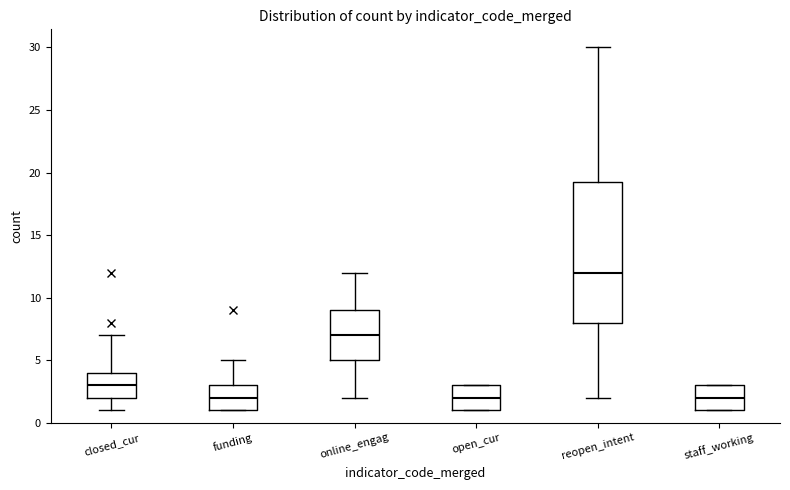

Reading left to right, read every box against the y-axis: the position of its median line, the range the box covers, and the ends of its whiskers. The values are not printed on the chart, so give them approximately, as read against the axis.

closed_cur: median 3.0, box 2.0 to 4.0, whiskers 1.0 to 7.0
funding: median 2.0, box 1.0 to 3.0, whiskers 1.0 to 5.0
online_engag: median 7.0, box 5.0 to 9.0, whiskers 2.0 to 12.0
open_cur: median 2.0, box 1.0 to 3.0, whiskers 1.0 to 3.0
reopen_intent: median 12.0, box 8.0 to 19.5, whiskers 2.0 to 30.0
staff_working: median 2.0, box 1.0 to 3.0, whiskers 1.0 to 3.0